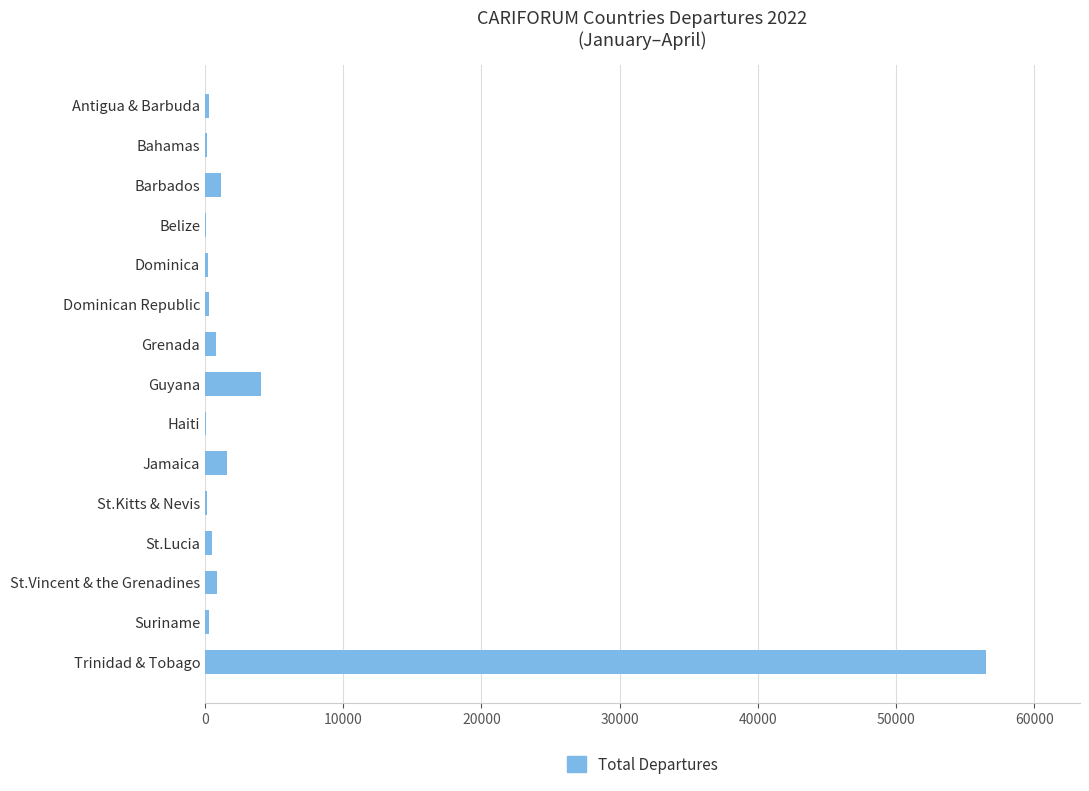

What is the sum of all values?

66926